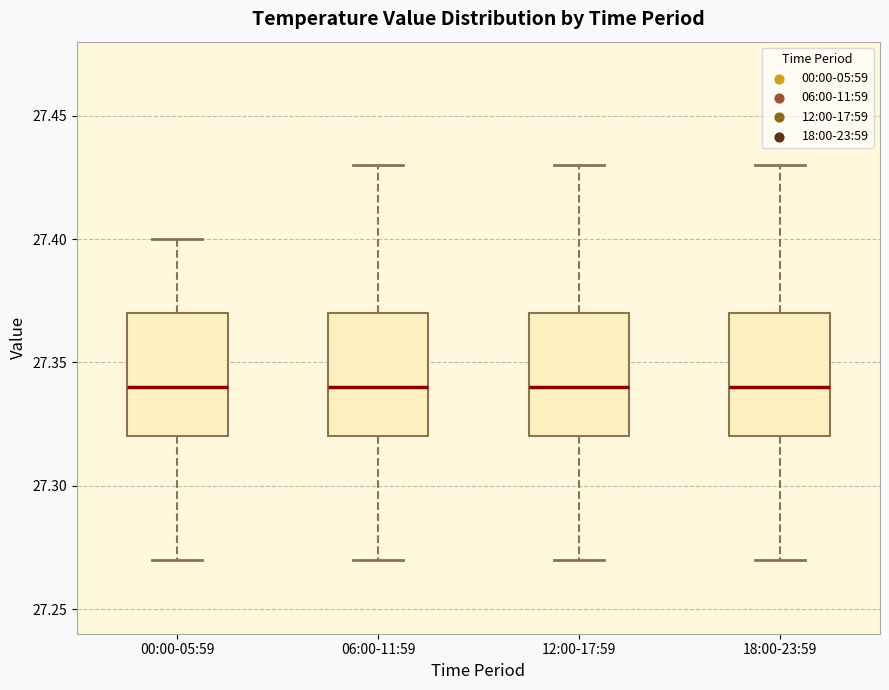

Reading left to right, transcribe this box plot: for each box, give where its median line is, the range the box spans, and where its two whiskers end, as read against the y-axis. The values are not printed on the chart, so give them approximately, as read against the axis.

00:00-05:59: median 27.34, box 27.32 to 27.37, whiskers 27.27 to 27.40
06:00-11:59: median 27.34, box 27.32 to 27.37, whiskers 27.27 to 27.43
12:00-17:59: median 27.34, box 27.32 to 27.37, whiskers 27.27 to 27.43
18:00-23:59: median 27.34, box 27.32 to 27.37, whiskers 27.27 to 27.43